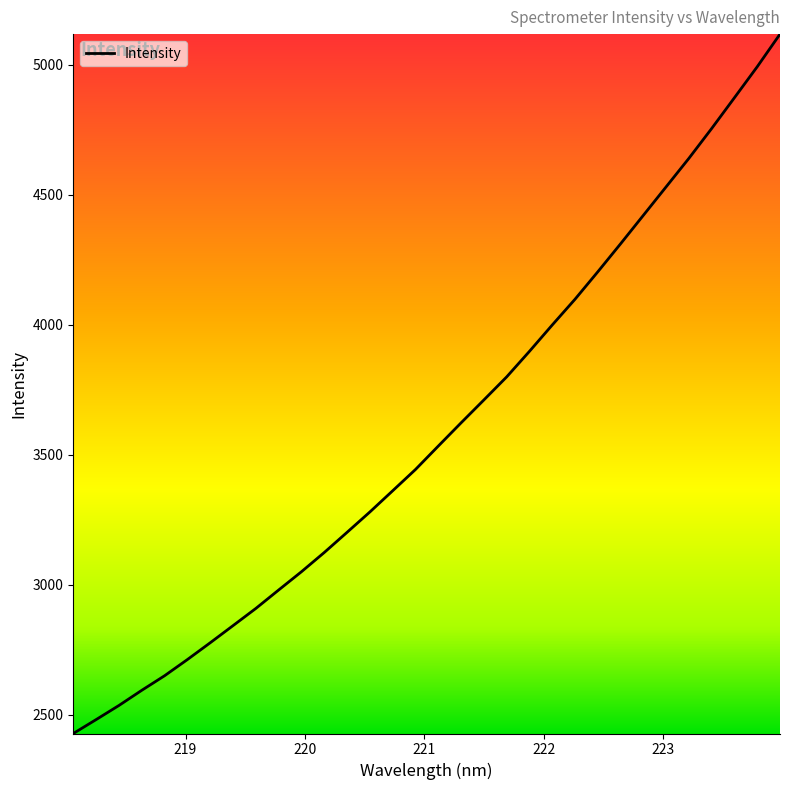

What is the maximum value shown in the chart?

5117.9